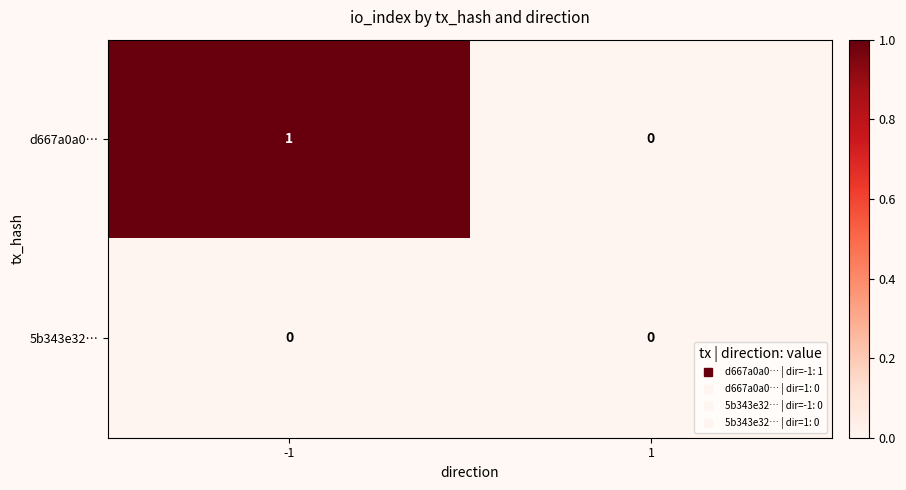

Which series has the largest total across all categories?

d667a0a0…